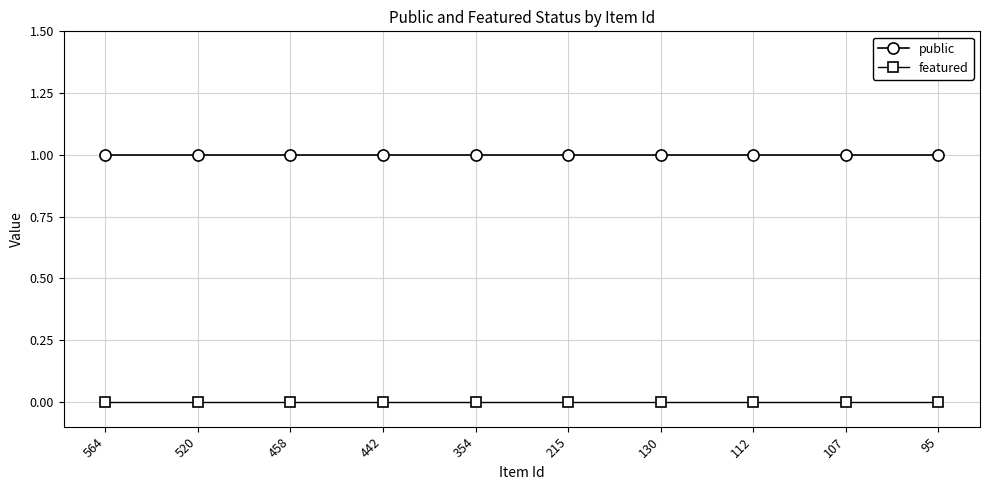

What is the value of the public point at the 9th from the left?

1